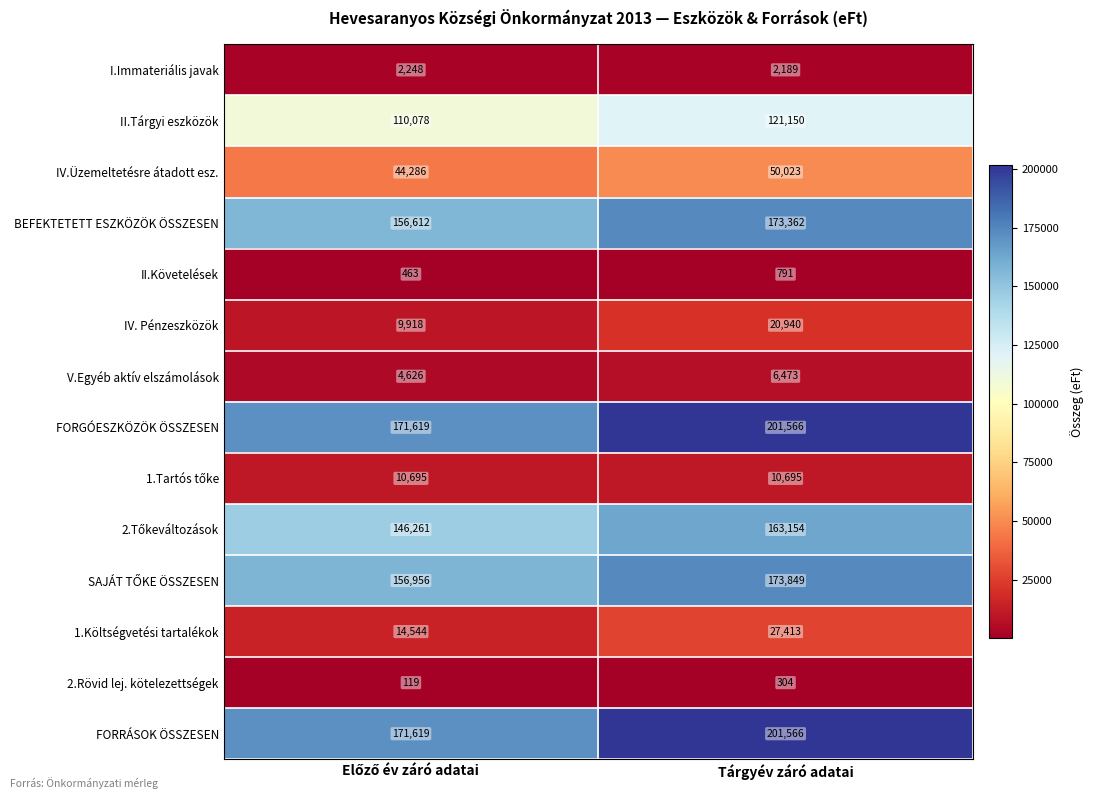

Which category has the highest value across all series?

Tárgyév záró adatai